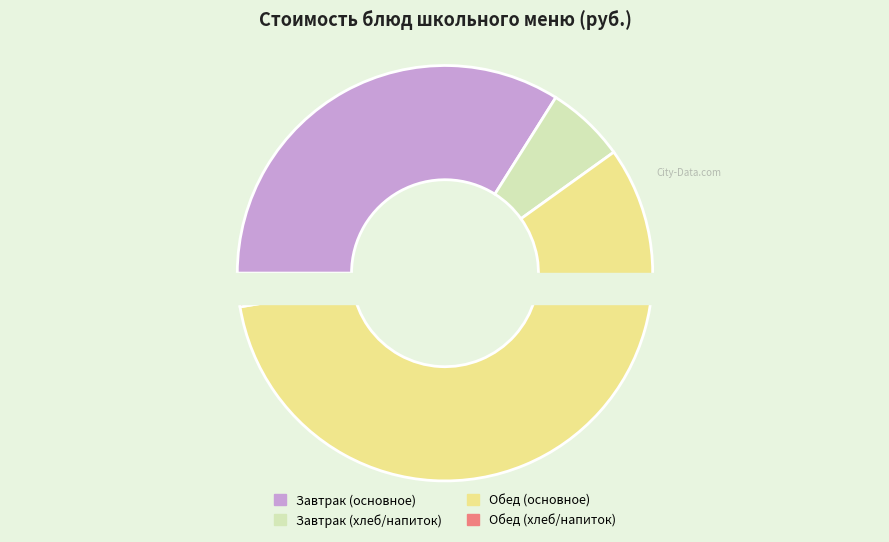

Does any single category account for the majority?

No